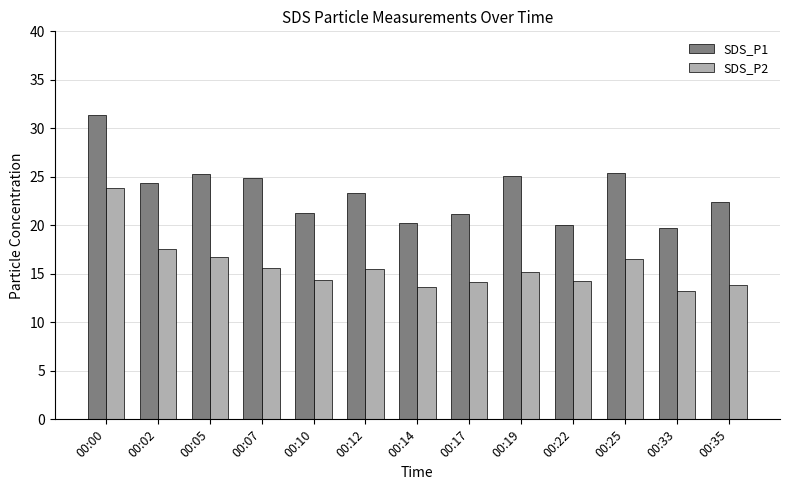

What is the difference between the maximum and second lowest values in the SDS_P1 series?

11.3